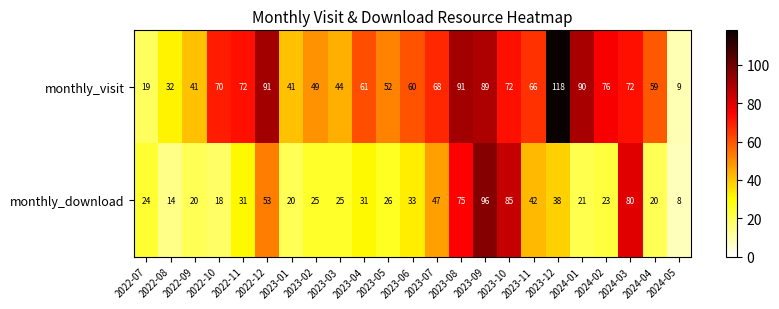

Between 2023-01 and 2023-08, which series saw the biggest shift?

monthly_download